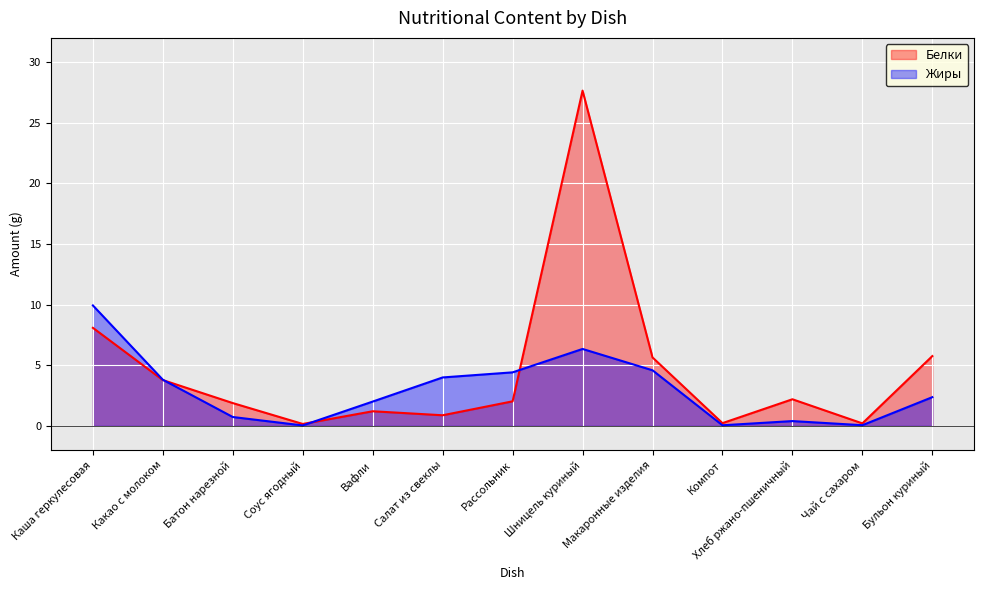

At which label does Белки reach its peak?

Шницель куриный